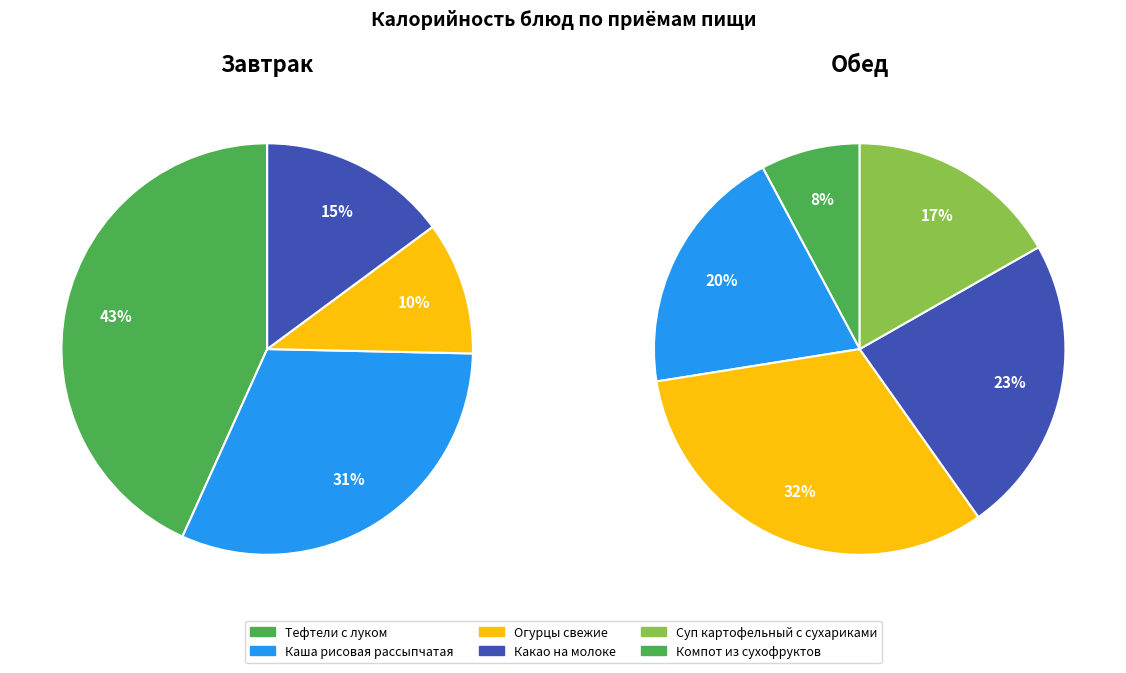

Rank the series by their average value, from lowest to highest.

Обед, Завтрак